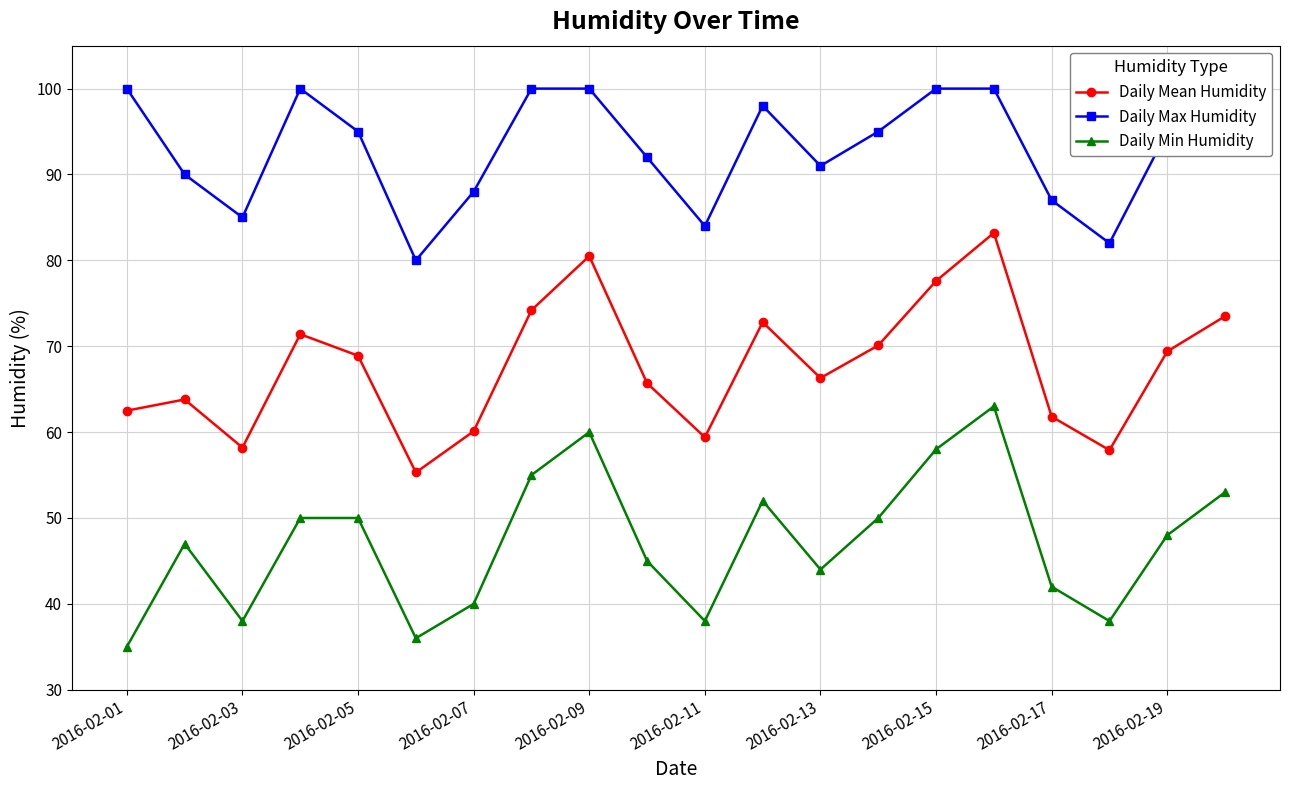

True or false: Daily Mean Humidity and Daily Min Humidity cross at least once.

False